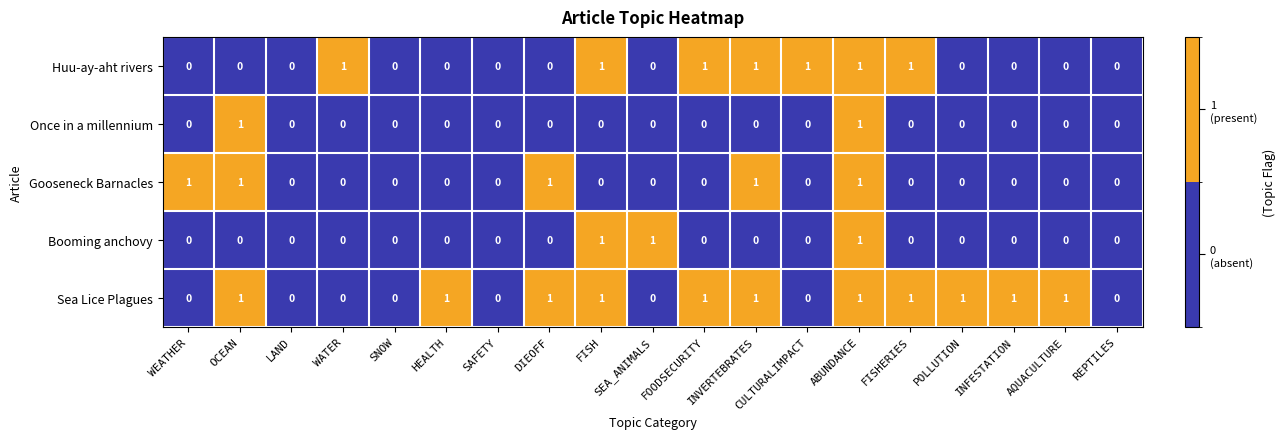

The Once in a millennium series shows 2 at OCEAN. True or false?

False